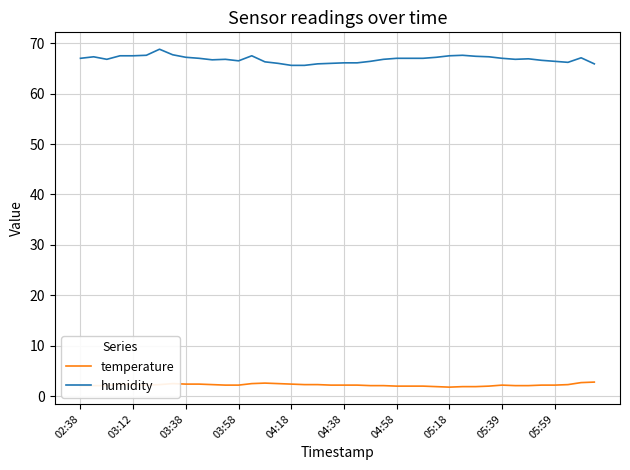

Does the chart display data point markers on the line(s)?

No